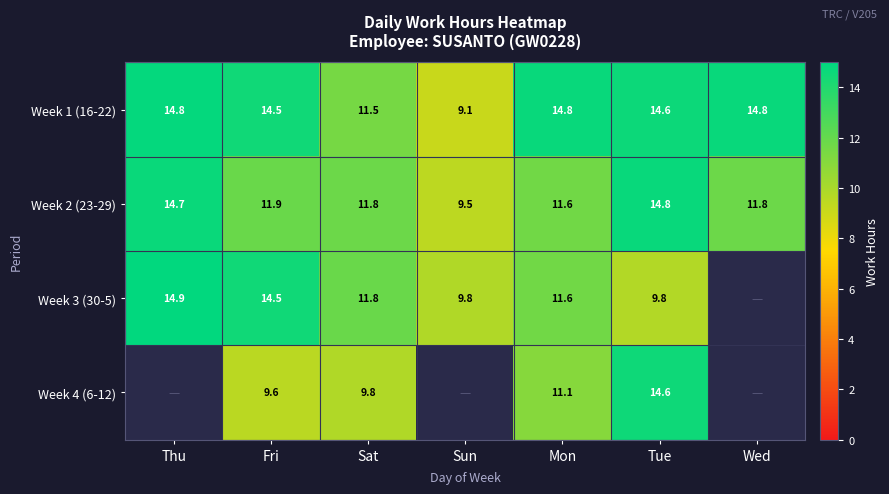

Is the value of Week 4 (6-12) at Mon greater than the value of Week 2 (23-29) at Fri?

No